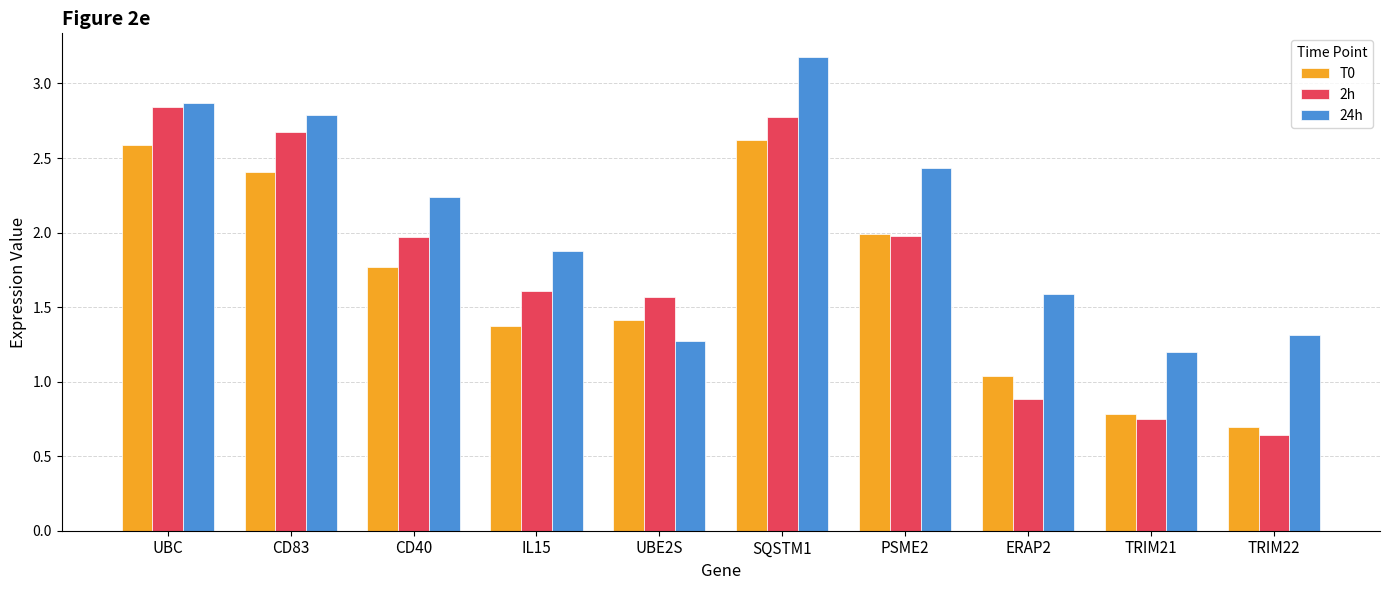

What is the total value across all series at TRIM22?

2.7